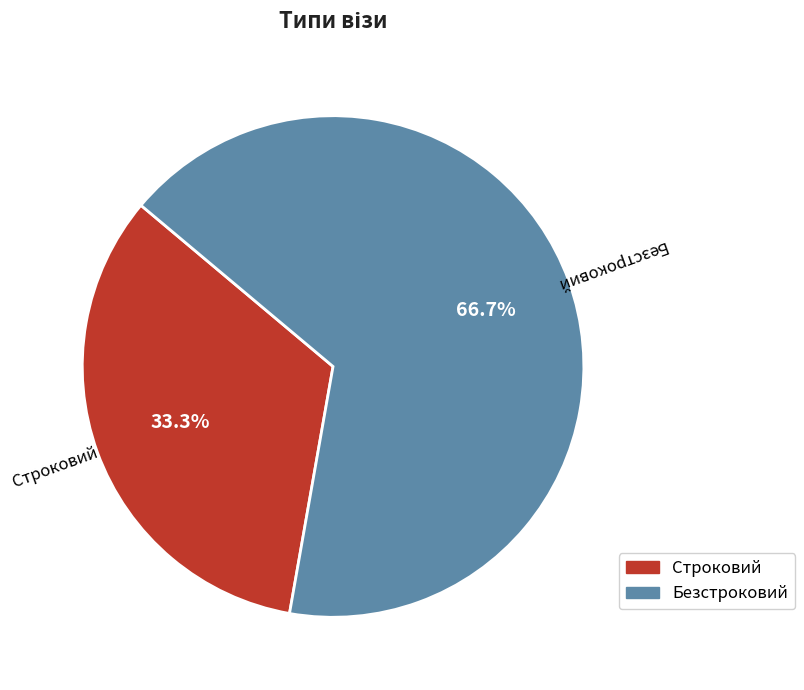

Rank the categories by value from lowest to highest.

Строковий, Безстроковий